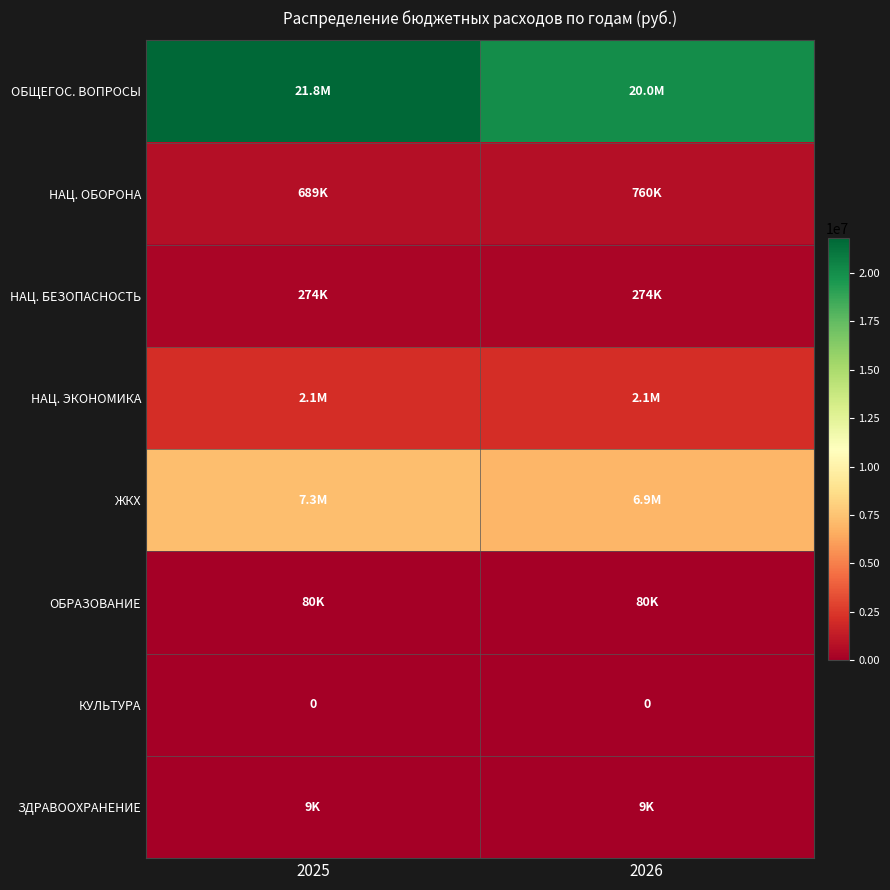

Is it true that НАЦ. ЭКОНОМИКА equals 3341618.2 at 2025?

False